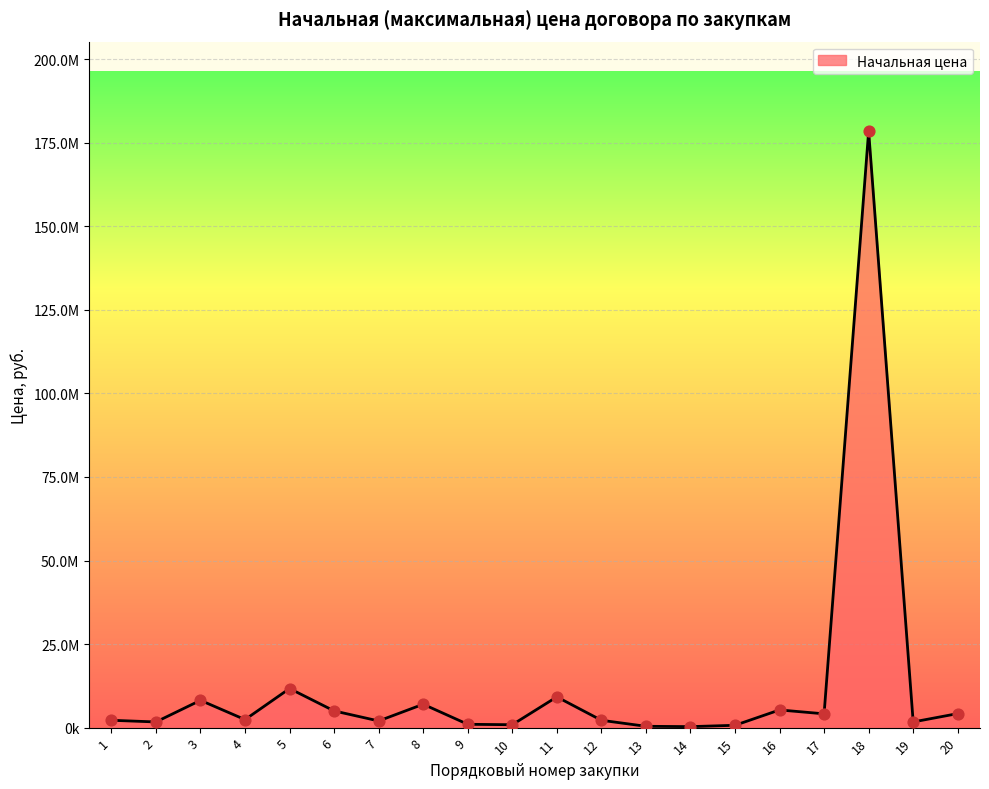

What is the change in value from 10 to 12?

+1331609.2